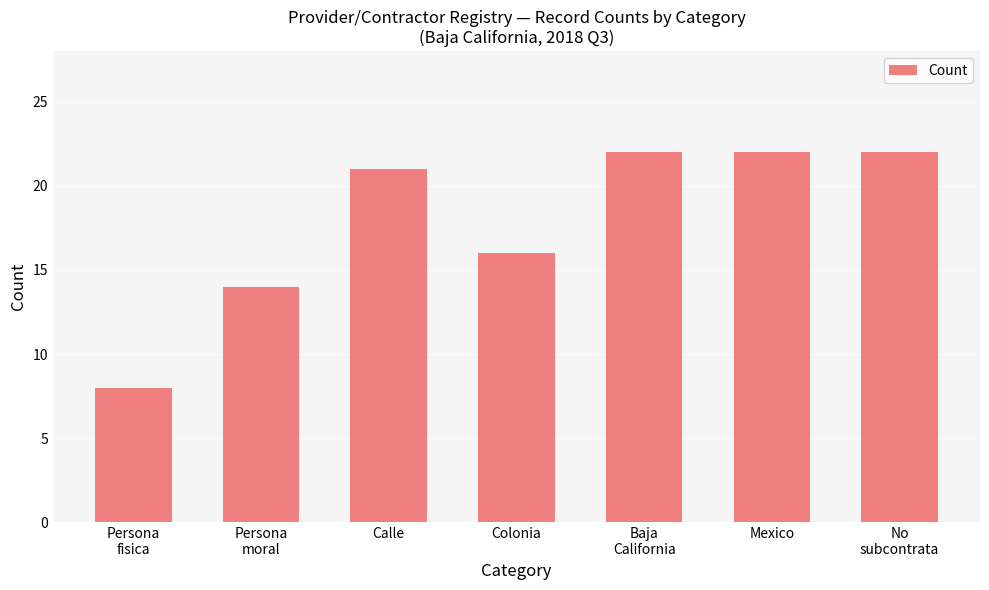

Are the bars grouped side by side (vs. stacked)?

No